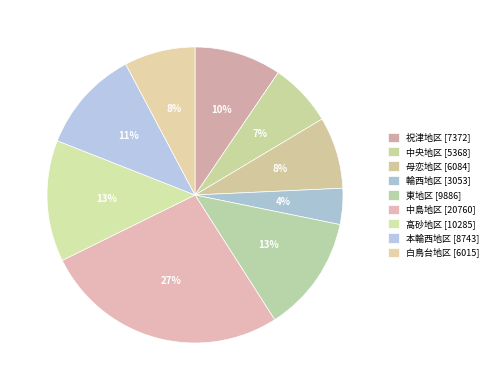

To the nearest percent, what portion does 中島地区 represent?

27%